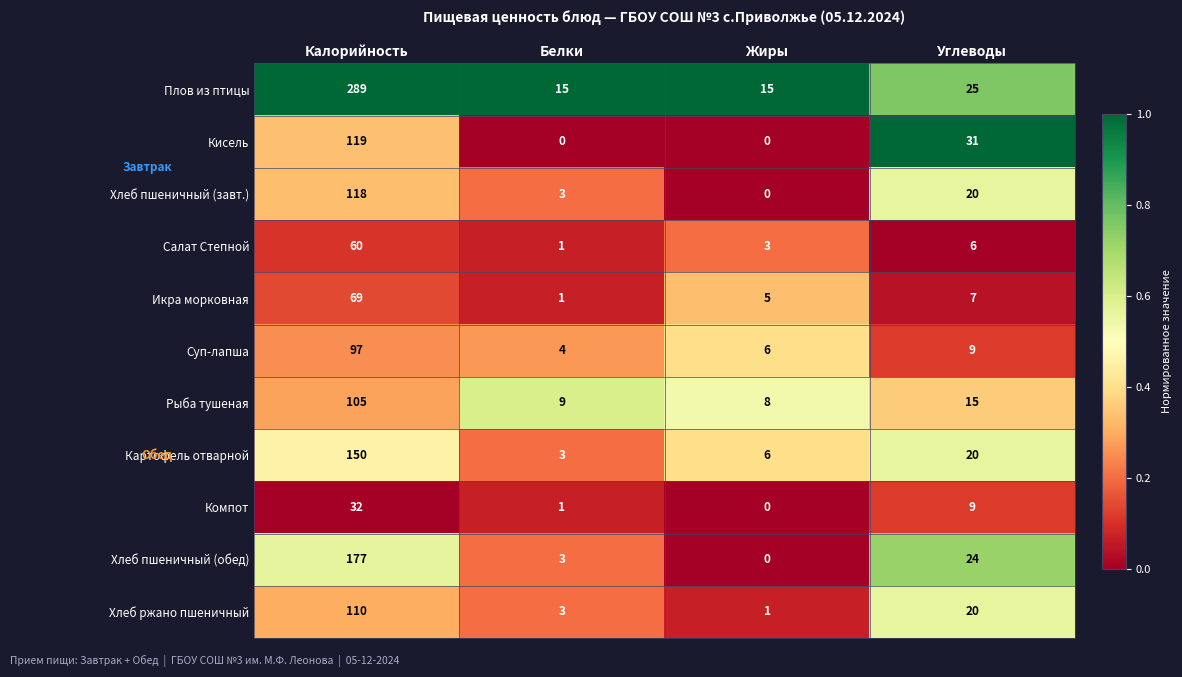

What is the total value across all series at Калорийность?

1326